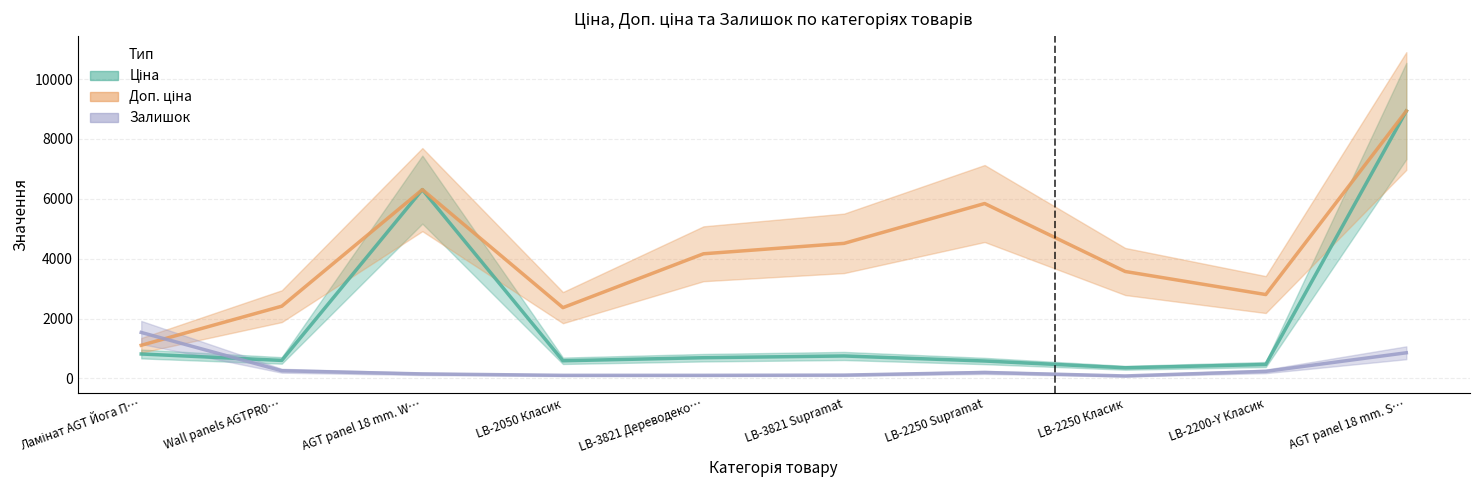

At AGT panel 18 mm. S…, list the series in order from largest to smallest.

Ціна, Доп. ціна, Залишок